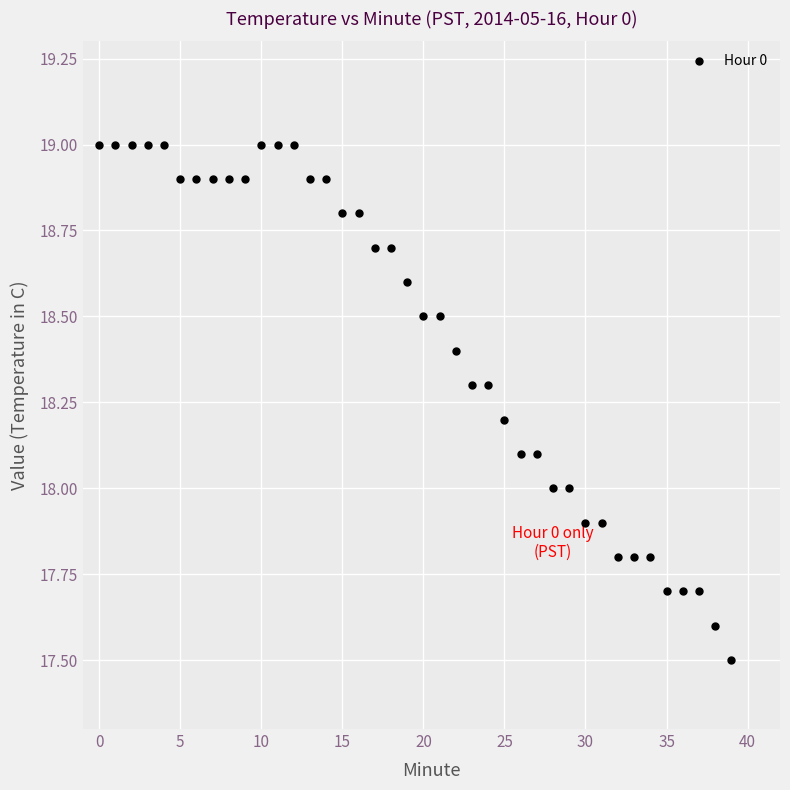

What is the range of Y values (max minus min)?

1.5